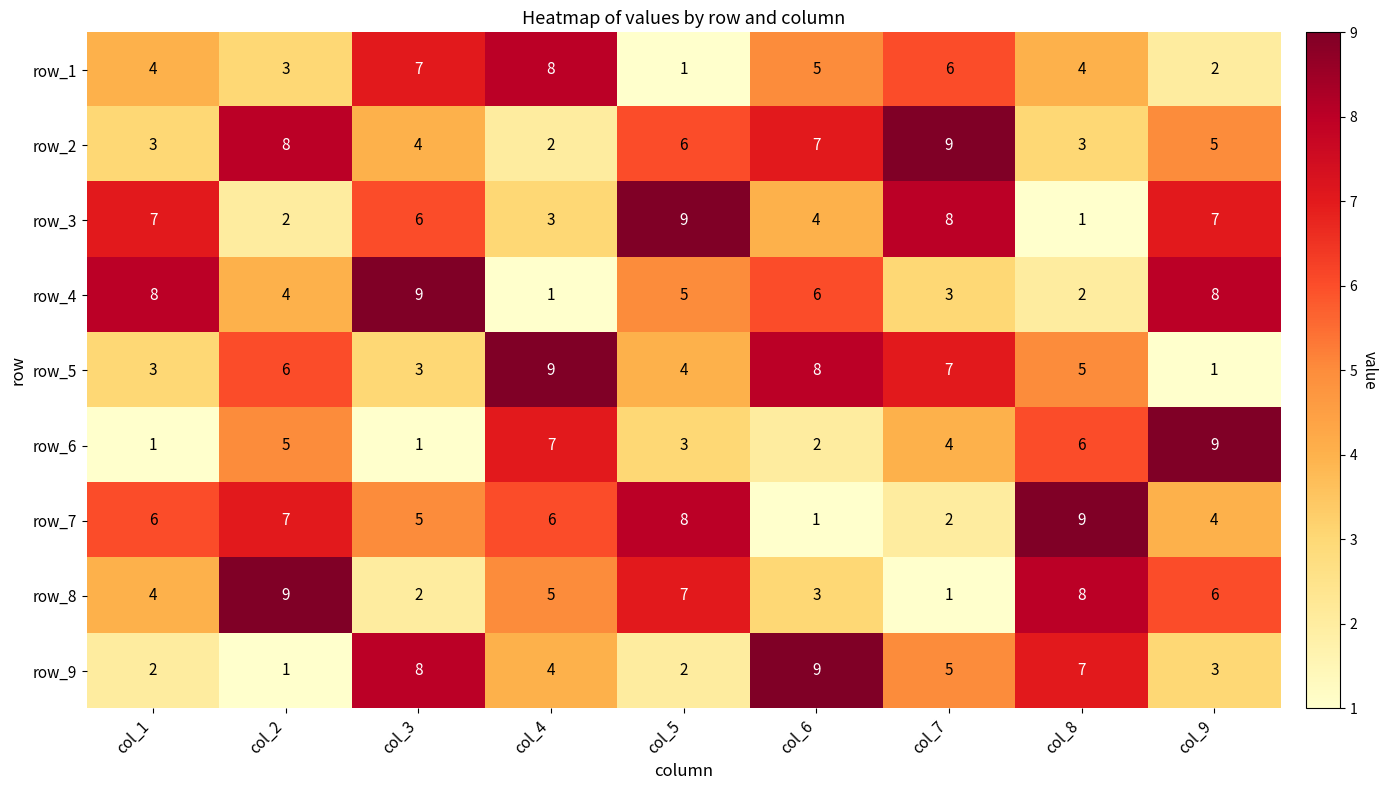

What is the sum of all row_2 values?

47